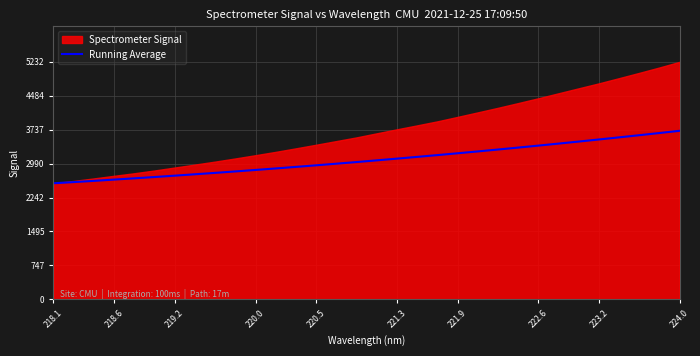

Is it true that Running Average equals 2113.1 at 221.9?

False